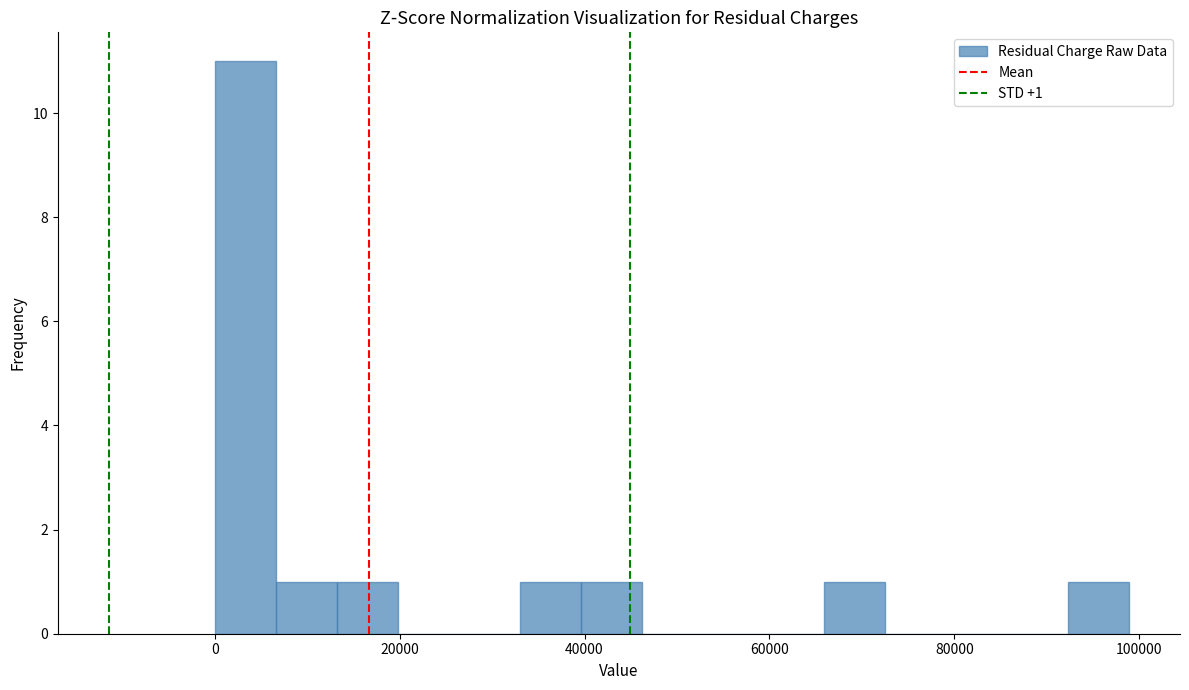

Read against the x-axis, roughly where is the centre of the tallest bar?

4000